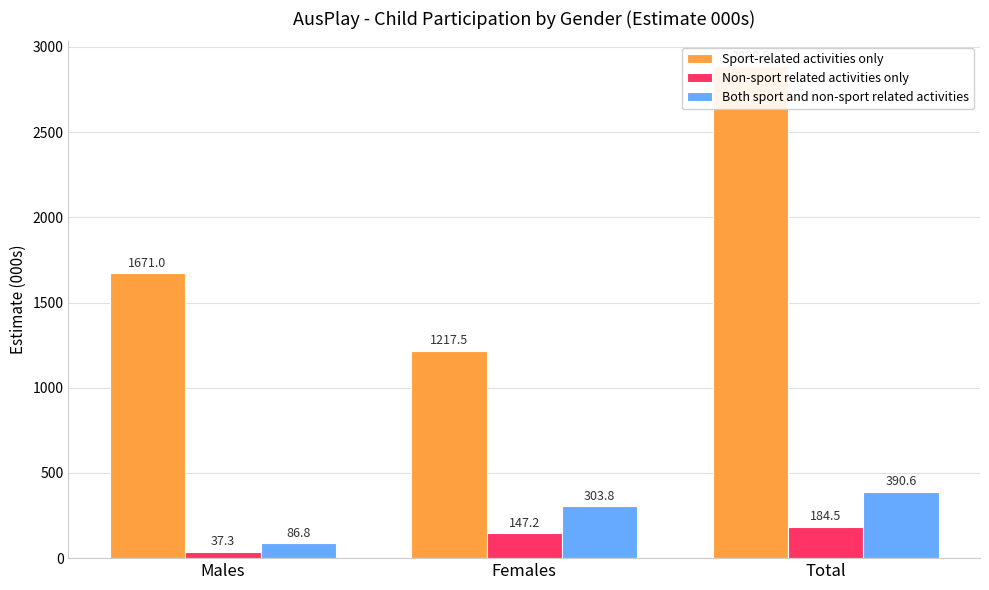

List the labels in order of Sport-related activities only value, largest first.

Total, Males, Females